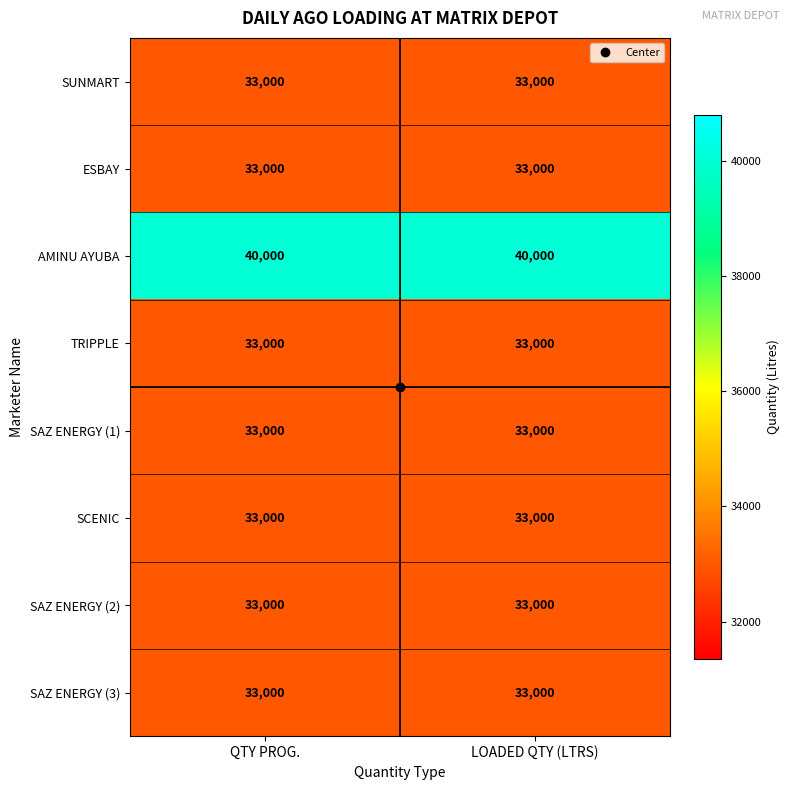

Is it true that SAZ ENERGY (1) equals 33000 at LOADED QTY (LTRS)?

True